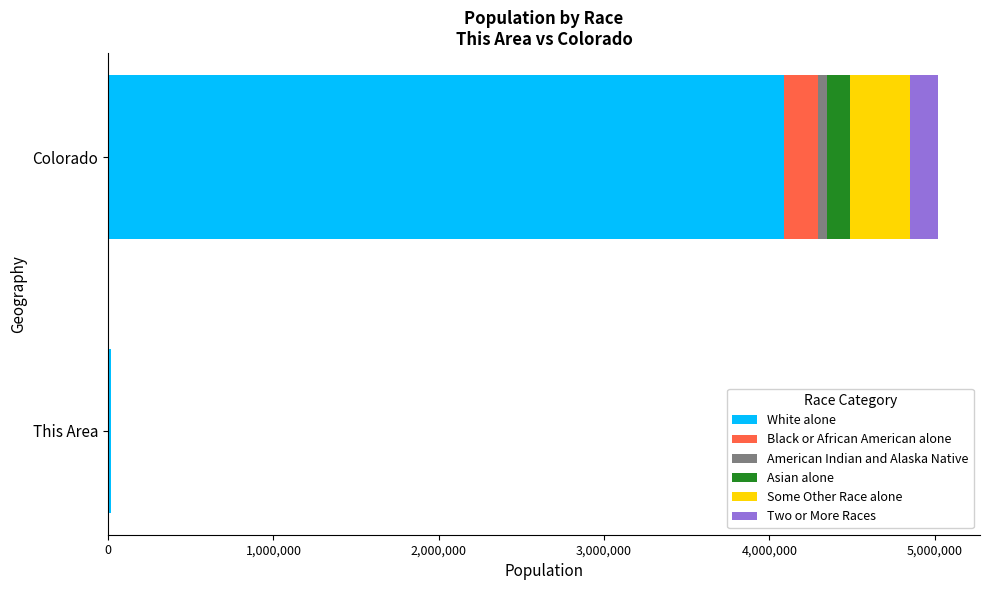

At which category is the sum across all series the highest?

Colorado